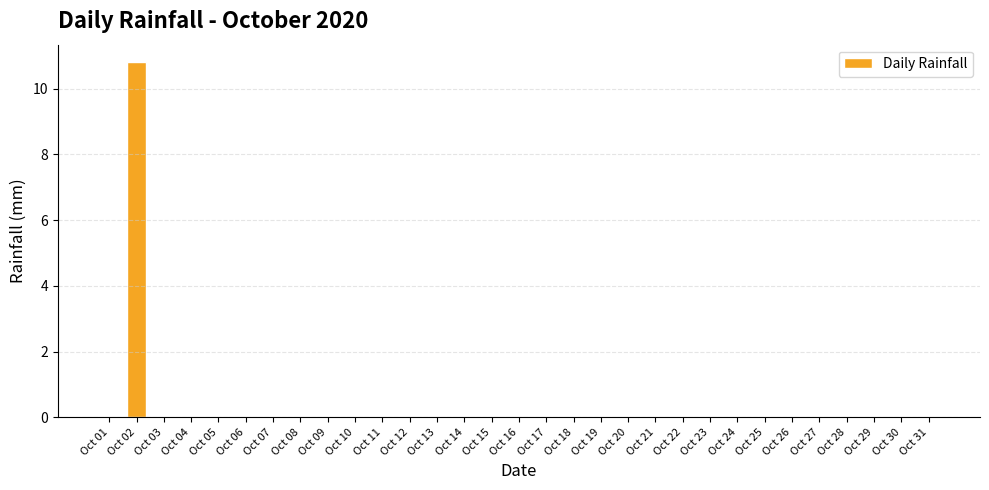

Reading left to right, list all the values displayed in this chart.

Oct 01=0.0	Oct 02=10.8	Oct 03=0.0	Oct 04=0.0	Oct 05=0.0	Oct 06=0.0	Oct 07=0.0	Oct 08=0.0	Oct 09=0.0	Oct 10=0.0	Oct 11=0.0	Oct 12=0.0	Oct 13=0.0	Oct 14=0.0	Oct 15=0.0	Oct 16=0.0	Oct 17=0.0	Oct 18=0.0	Oct 19=0.0	Oct 20=0.0	Oct 21=0.0	Oct 22=0.0	Oct 23=0.0	Oct 24=0.0	Oct 25=0.0	Oct 26=0.0	Oct 27=0.0	Oct 28=0.0	Oct 29=0.0	Oct 30=0.0	Oct 31=0.0